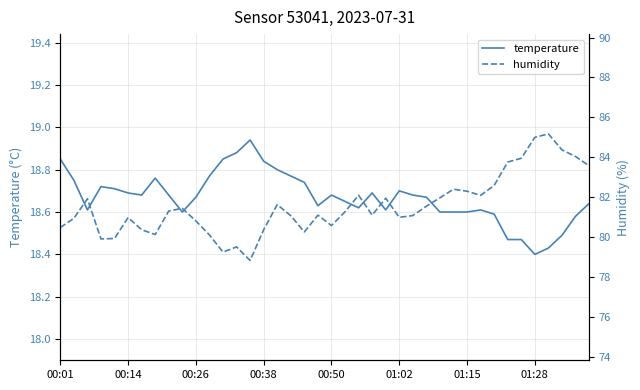

True or false: temperature has more than 0 points higher than both neighbors.

True